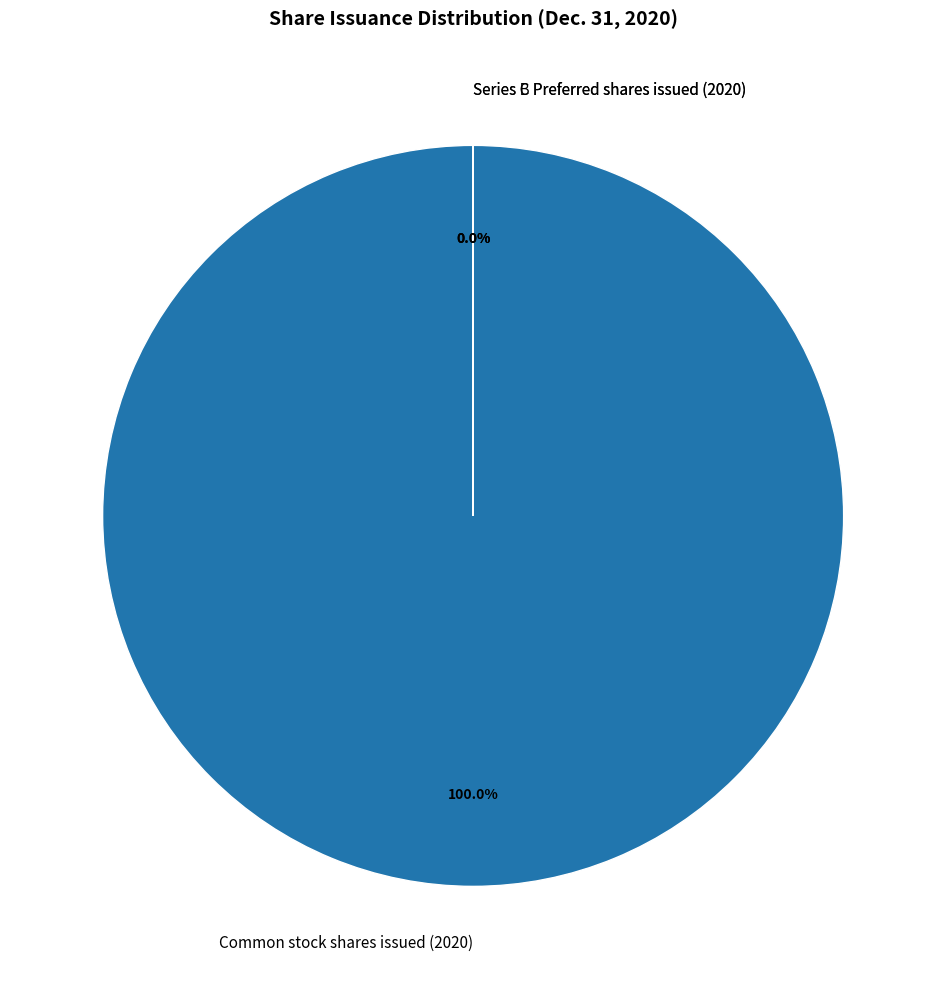

Does Series C Preferred shares issued (2020) represent more than half of the total?

No